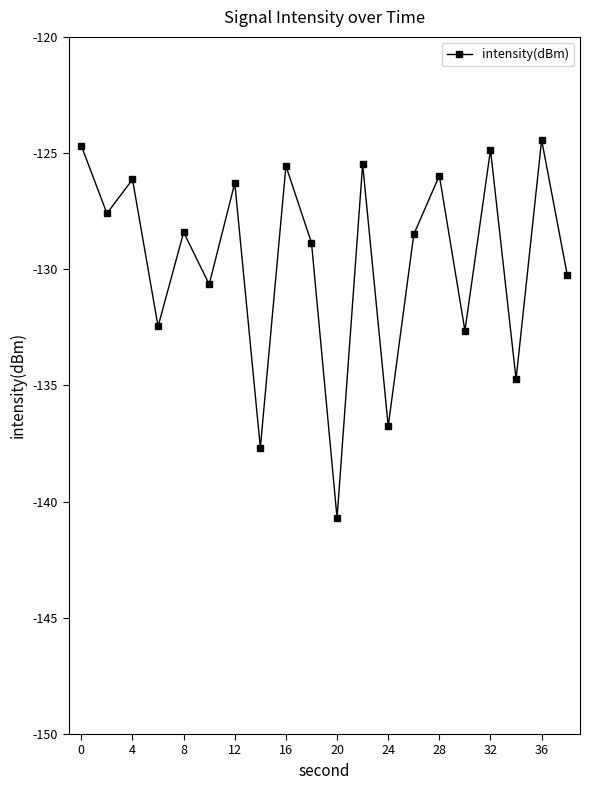

What is the value of the 19th point from the left?

-124.4